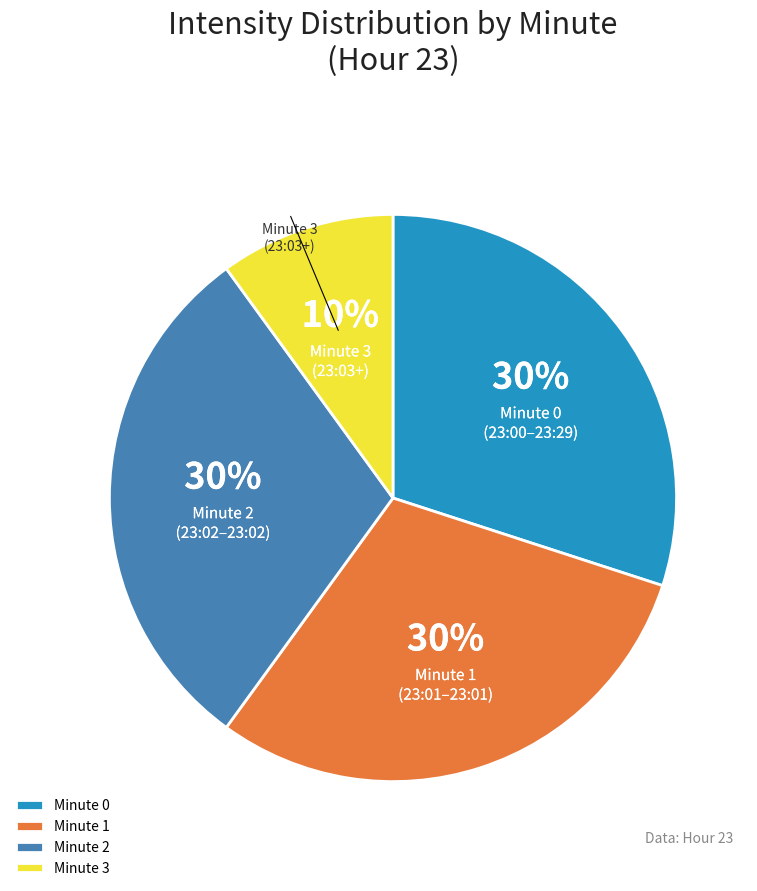

What is the smallest slice in the pie chart?

Minute 3